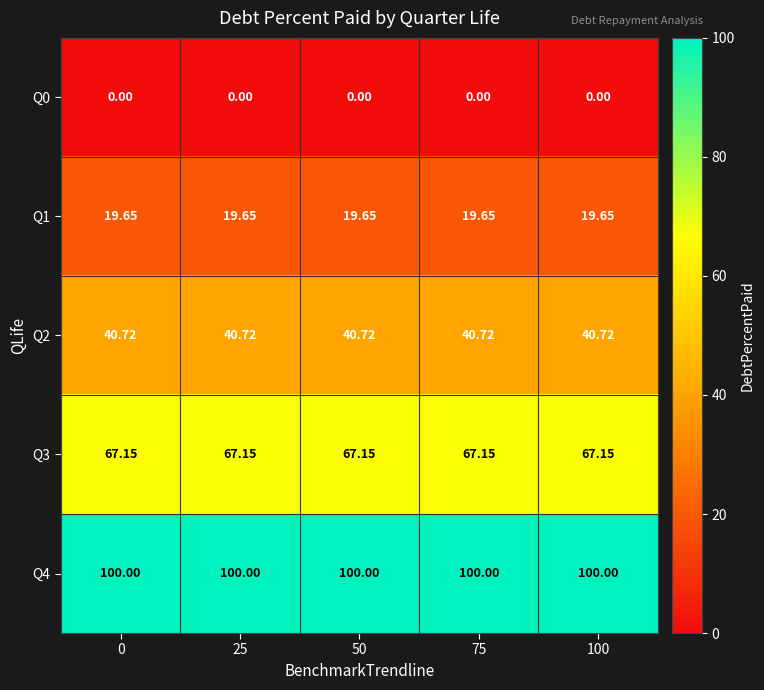

Which series has the largest total across all categories?

Q4